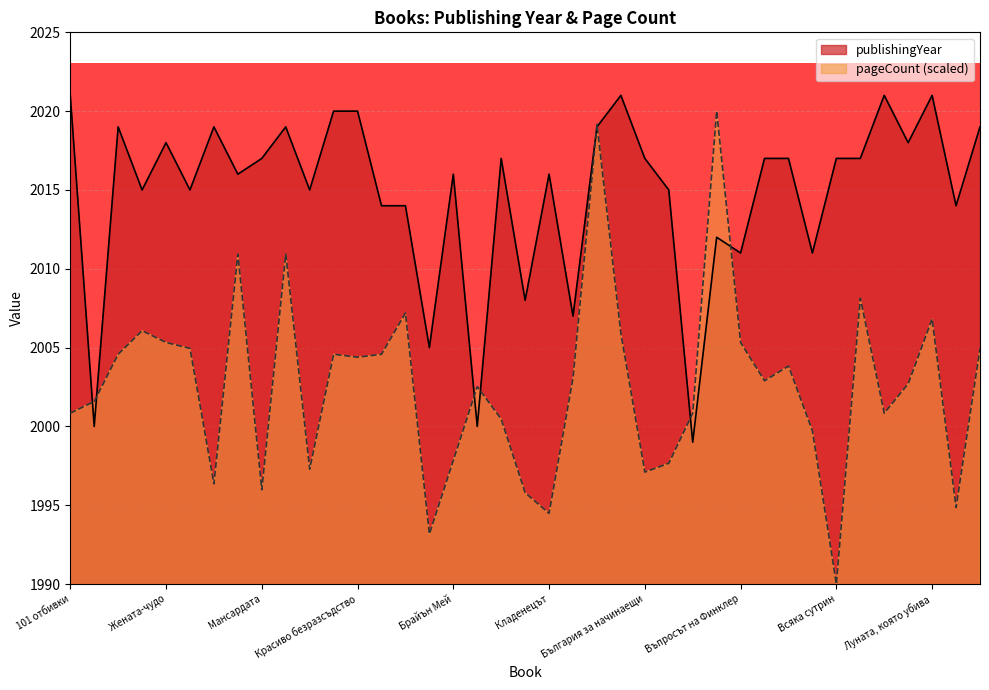

Which has a higher value, В безопасност or Мансардата?

В безопасност